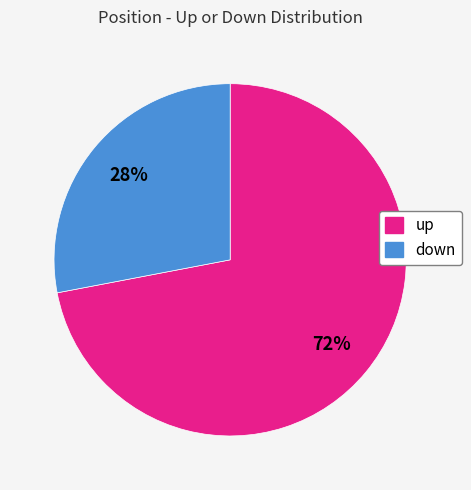

To the nearest percent, what is the combined percentage of up and down?

100%